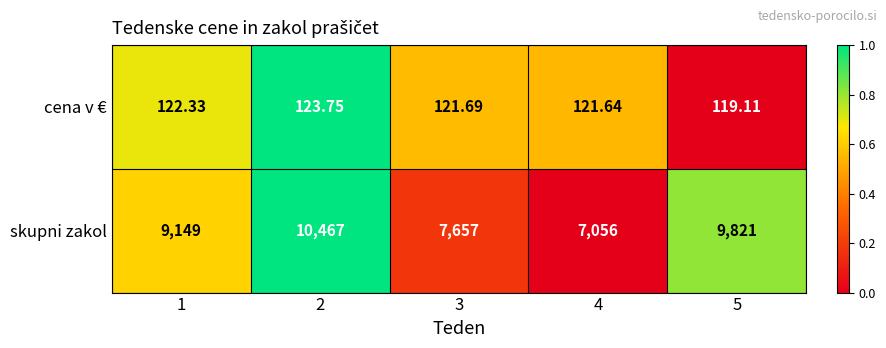

How many categories are shown in the chart?

5